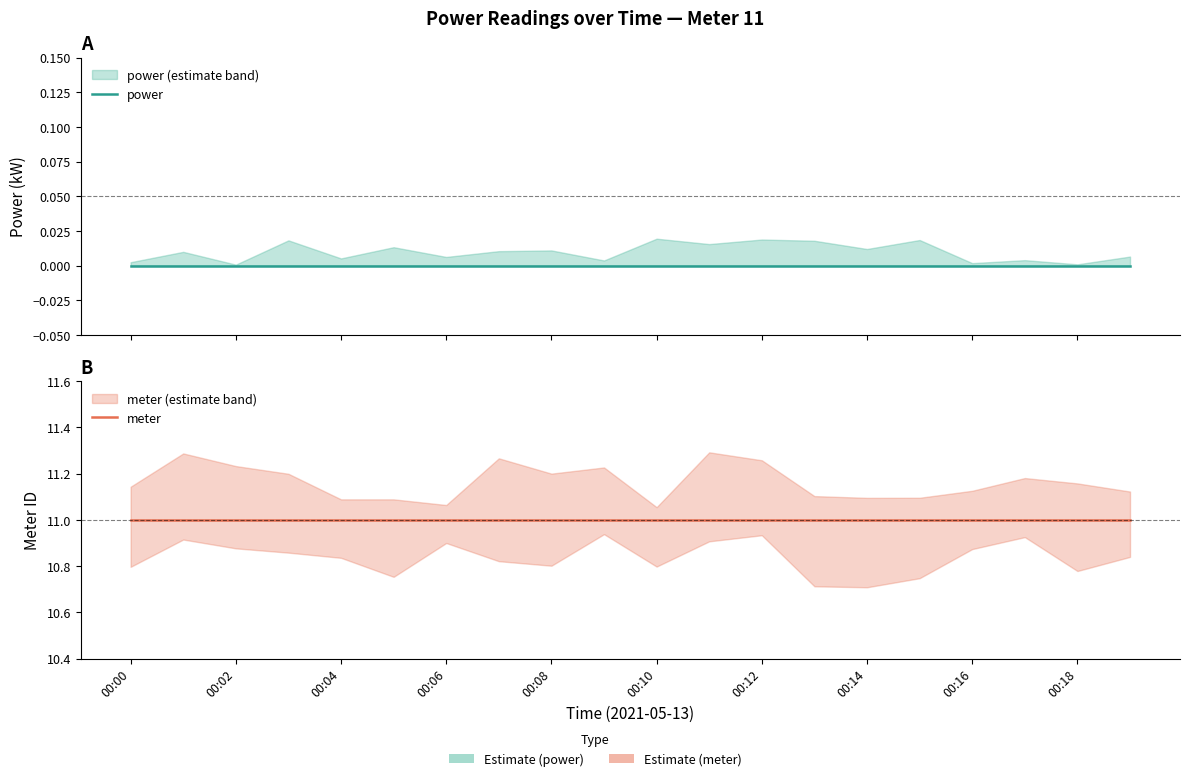

True or false: meter has more than 1 interior local peaks.

False